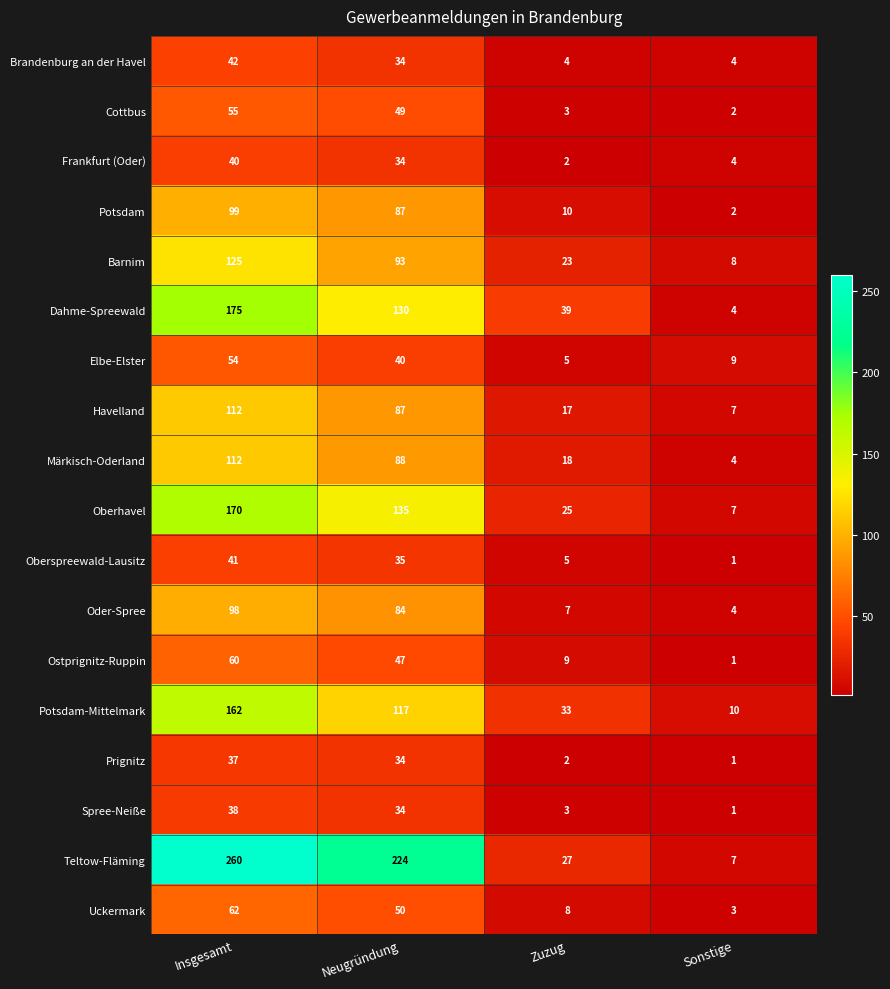

Rank the categories by Dahme-Spreewald value from highest to lowest.

Insgesamt, Neugründung, Zuzug, Sonstige